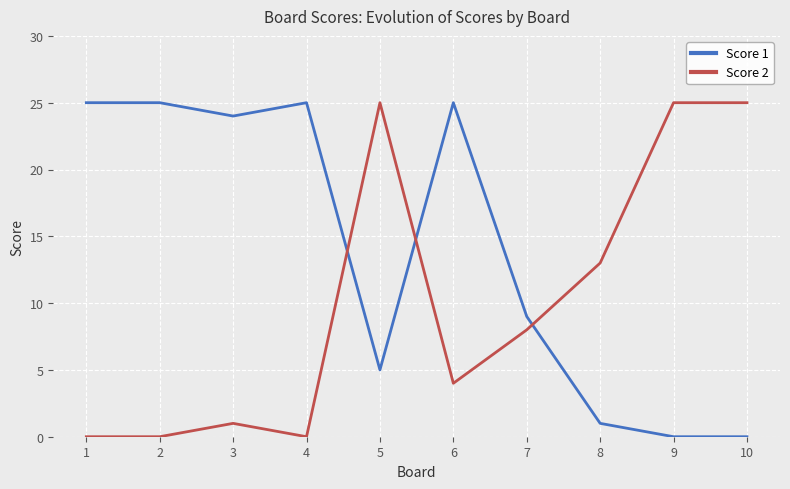

At 8, list the series in order from smallest to largest.

Score 1, Score 2